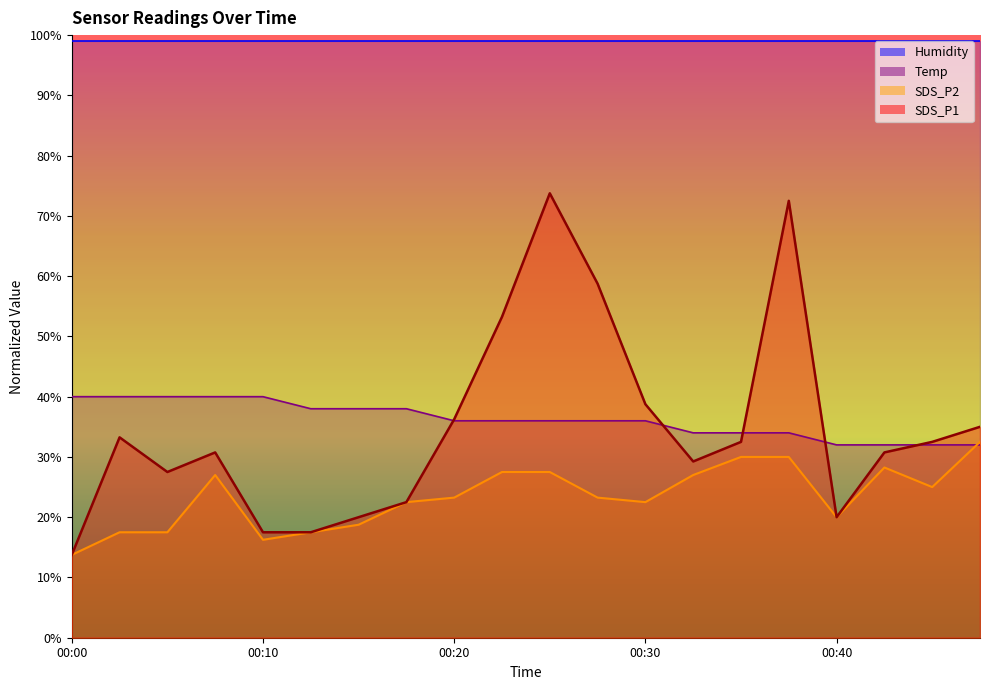

Where is the first local minimum for SDS_P1?

00:05